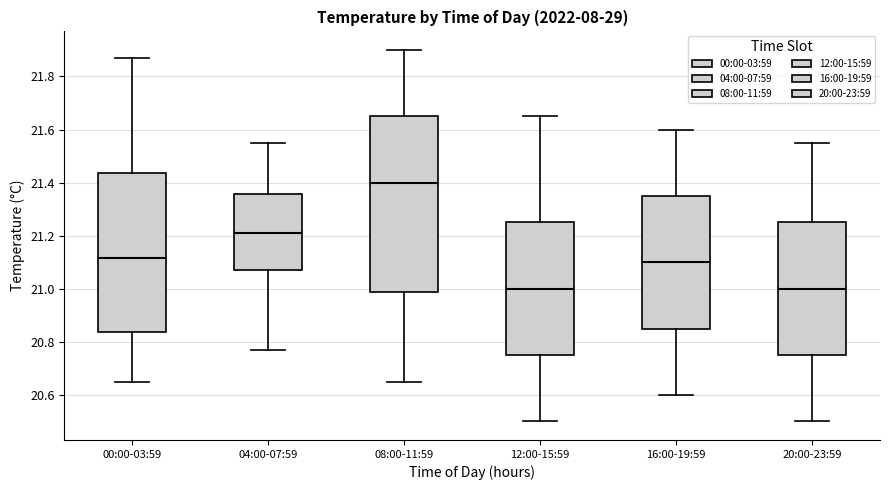

Comparing the boxes themselves (not the whiskers), which one is the tallest?

08:00-11:59